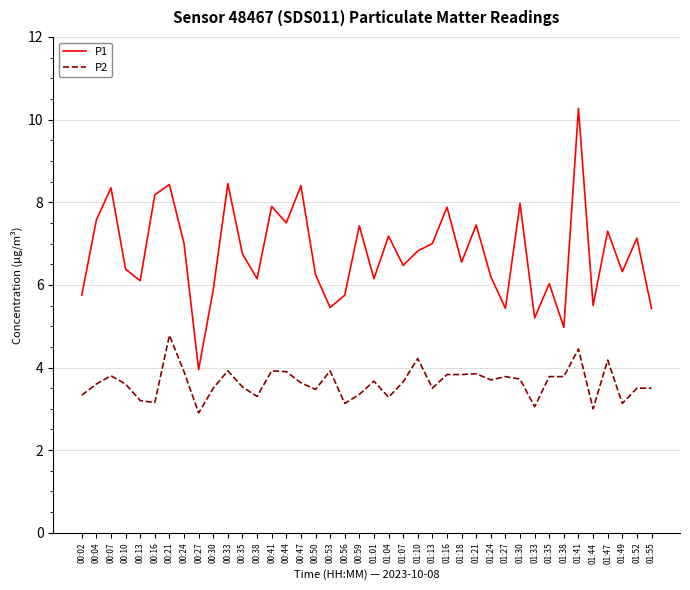

List the series in order of their peak value, highest first.

P1, P2